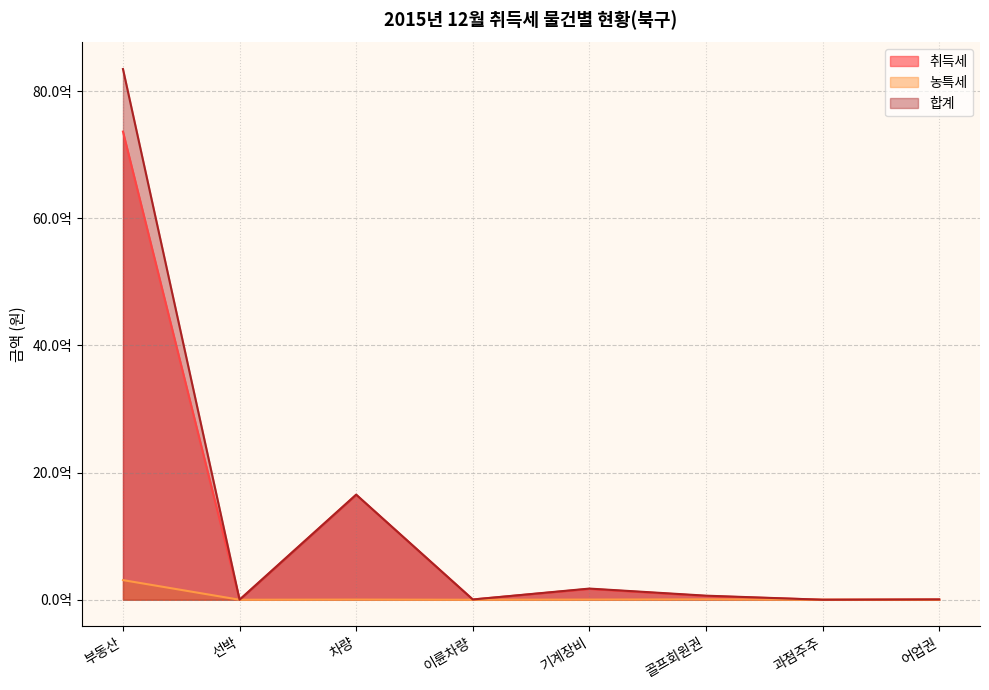

True or false: 합계 and 취득세 cross at least once.

False